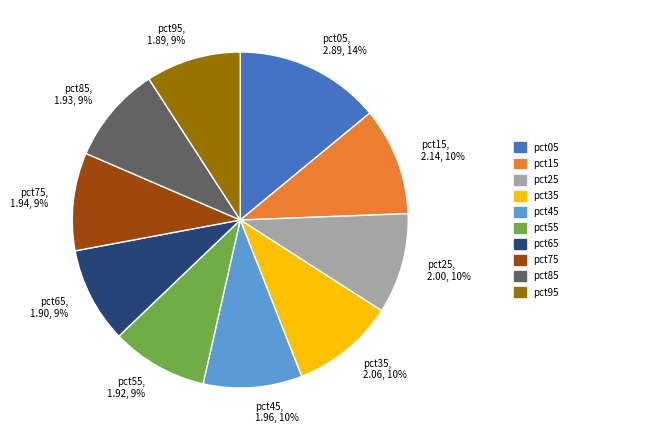

Do pct45, 1.96, 10% and pct55, 1.92, 9% together represent more than half of the pie?

No